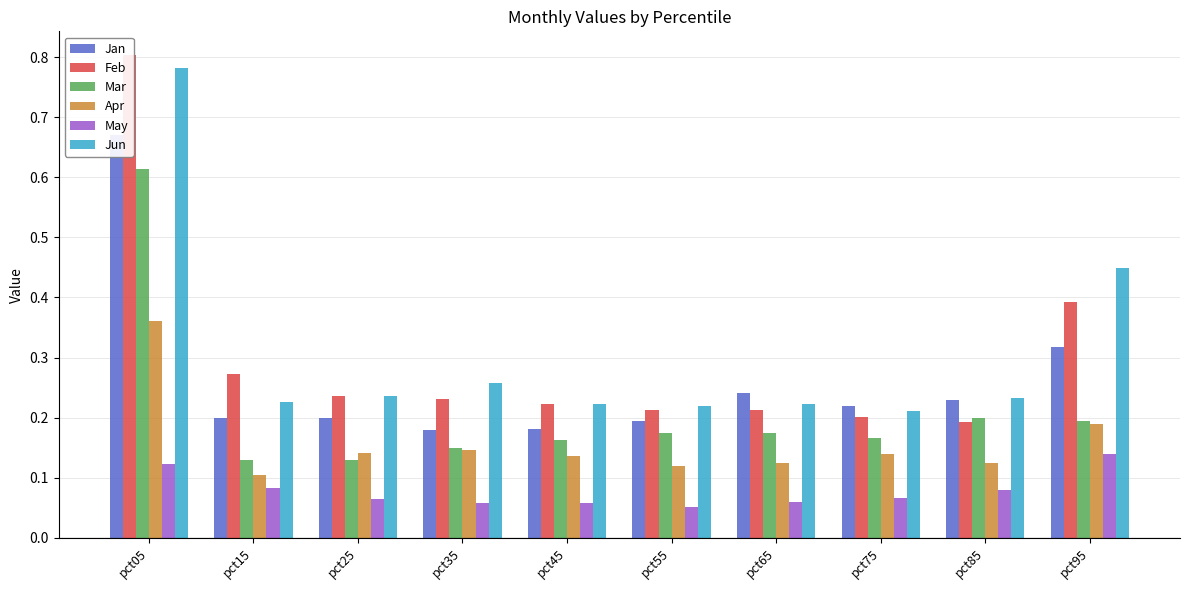

At pct55, list the series in order from smallest to largest.

May, Apr, Mar, Jan, Feb, Jun